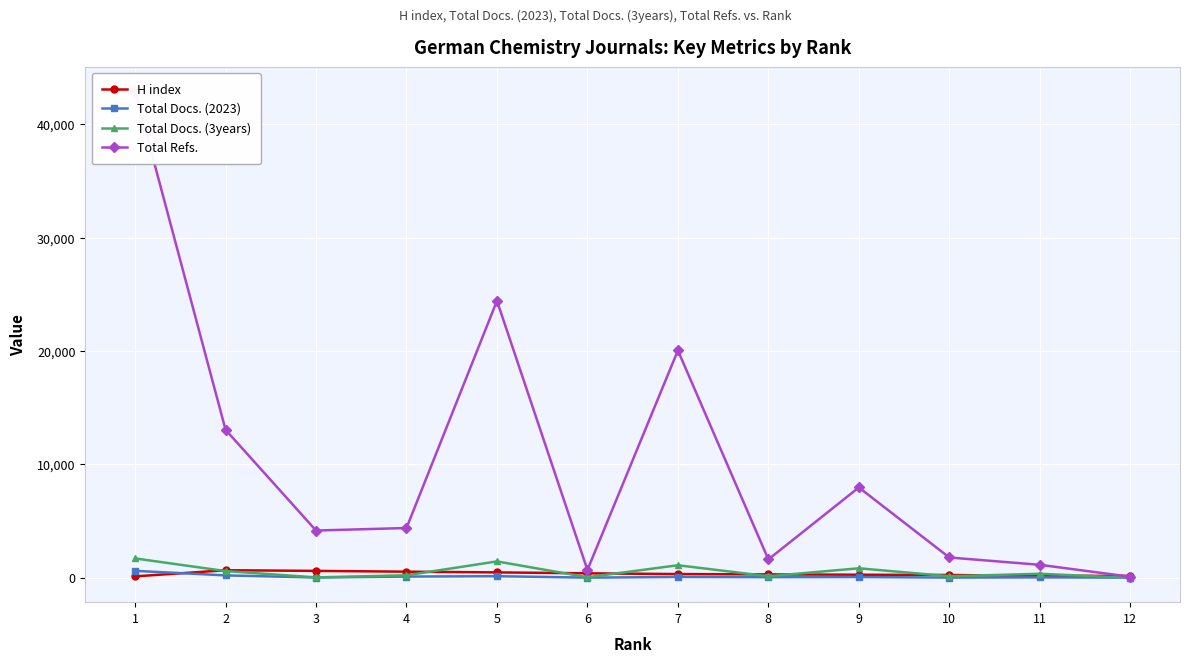

Between 4 and 8, which is larger?

4